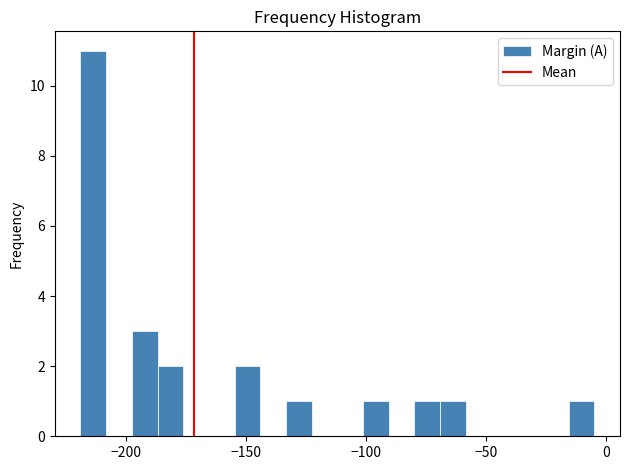

Around what value on the x-axis is the tallest bar? Give the approximate position of its centre, as read against the axis.

-215